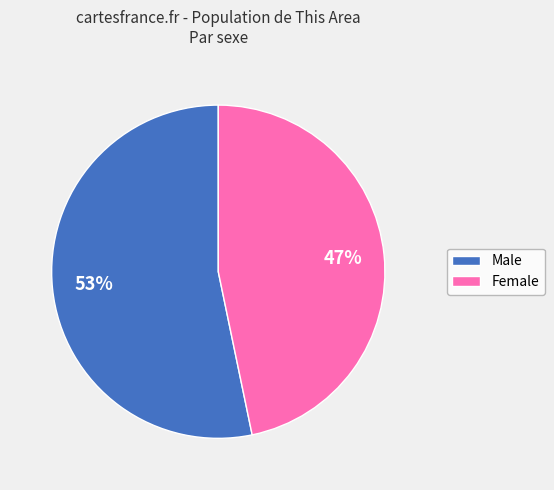

Is the sum of Male and Female greater than half?

Yes